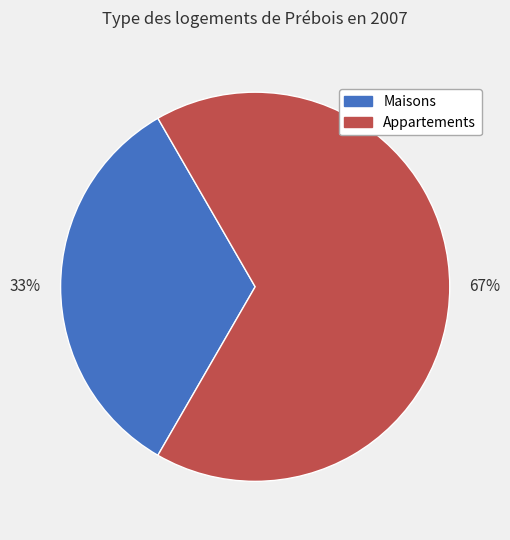

To the nearest percent, what is the average slice percentage?

50%